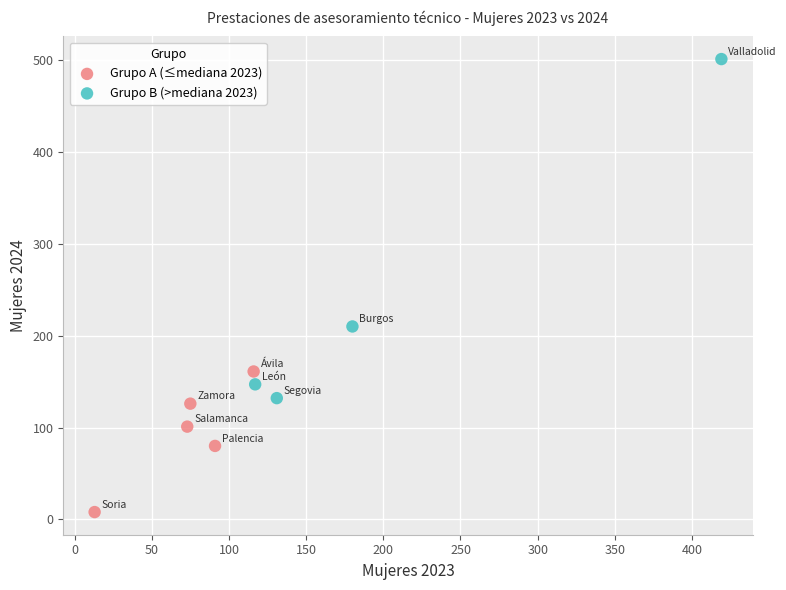

Which series reaches the maximum Y coordinate?

Grupo B (>mediana 2023)